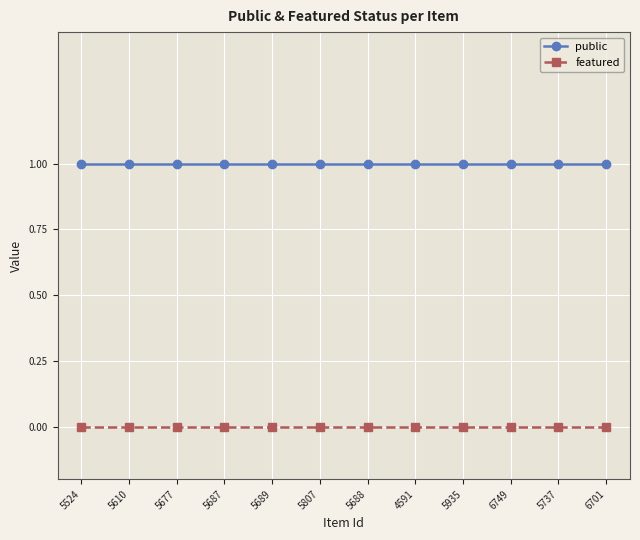

Reading left to right, what are all the values shown in this chart?

public: 1	1	1	1	1	1	1	1	1	1	1	1
featured: 0	0	0	0	0	0	0	0	0	0	0	0